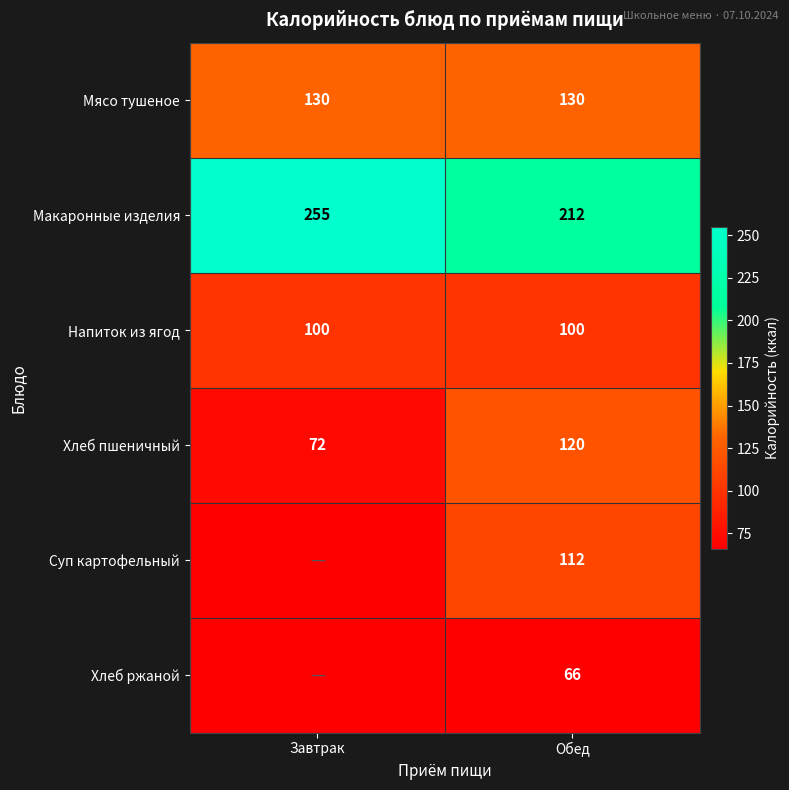

What is the spread (max minus min) of values at Обед?

146